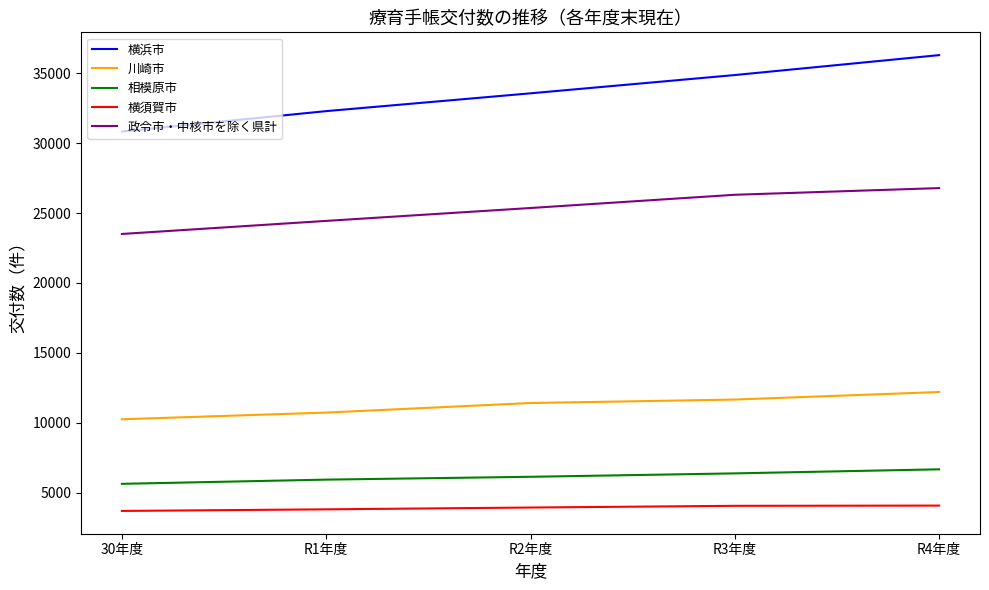

What is the total value across all series at R2年度?

80429